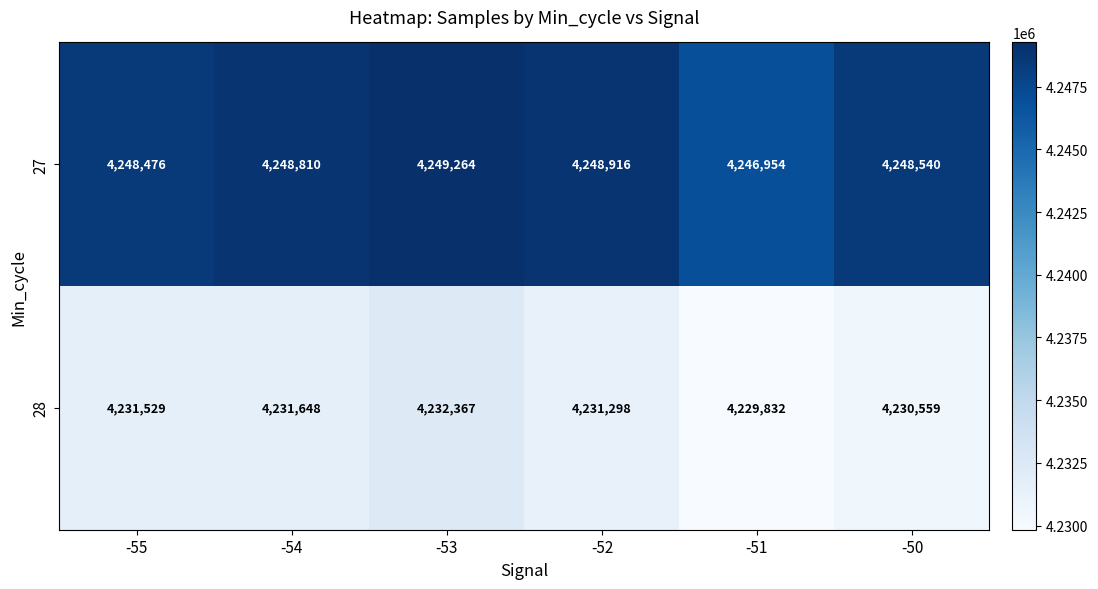

What is the difference between the 28 values at -52 and -51?

1466